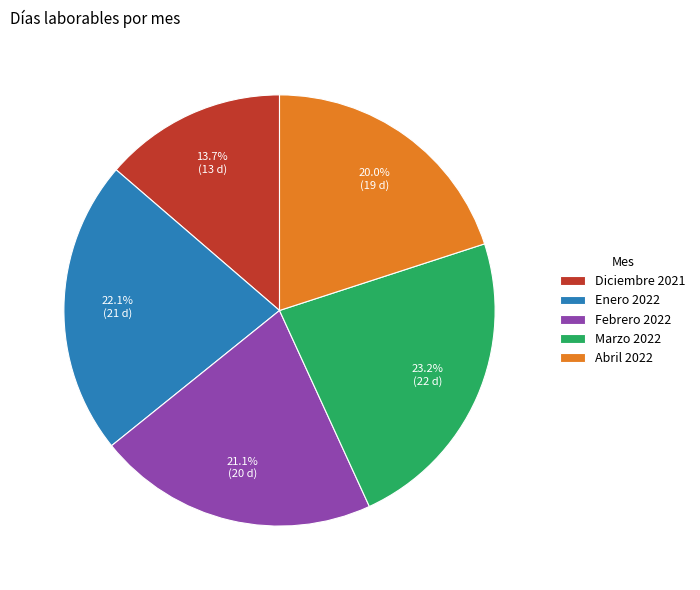

Approximately how many times larger is the value at Marzo 2022 compared to Diciembre 2021?

1.7